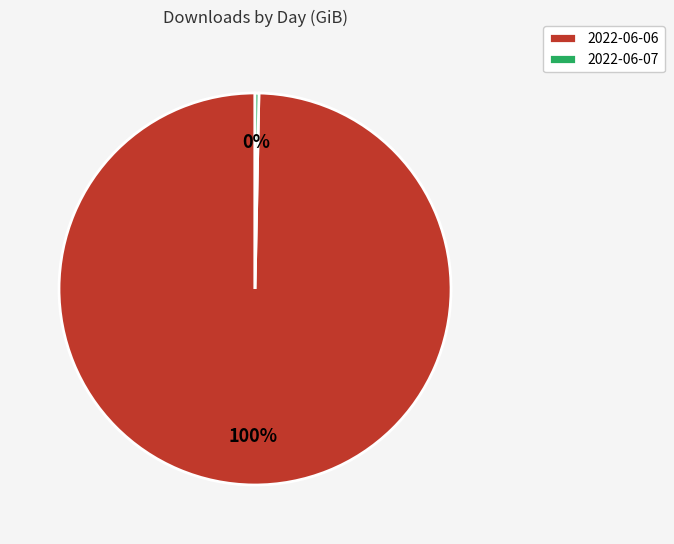

Rank the categories by value from highest to lowest.

2022-06-06, 2022-06-07